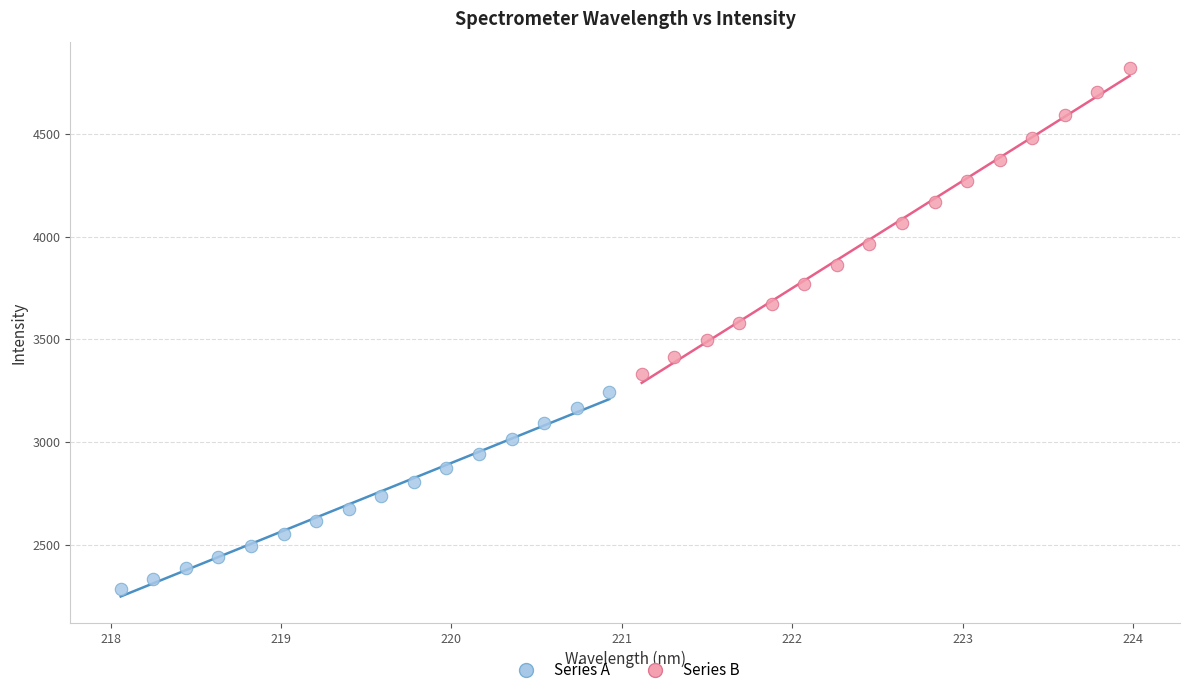

Which series reaches the minimum Y coordinate?

Series A